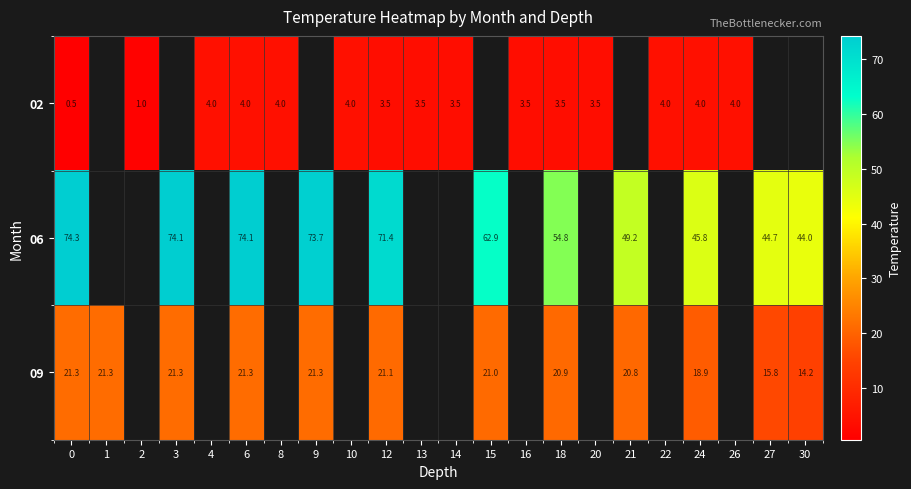

The 02 series shows 0.4 at 2. True or false?

False